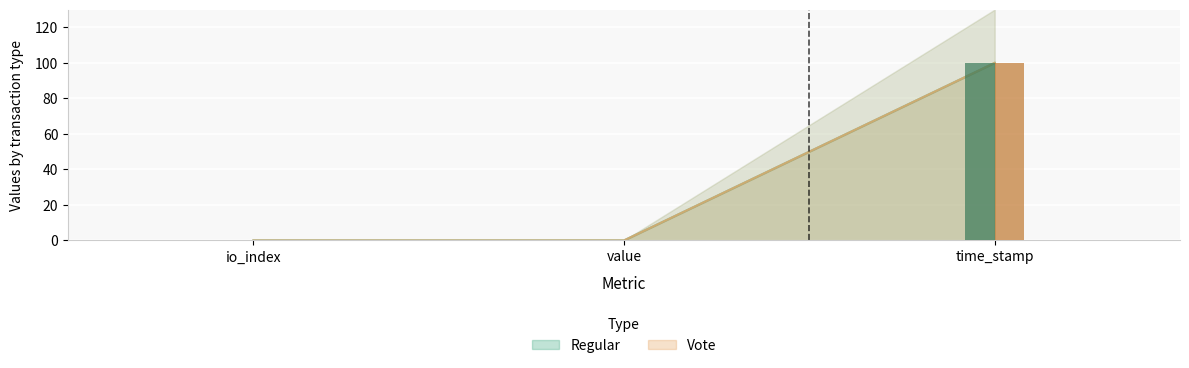

Which series has the largest total across all categories?

Vote